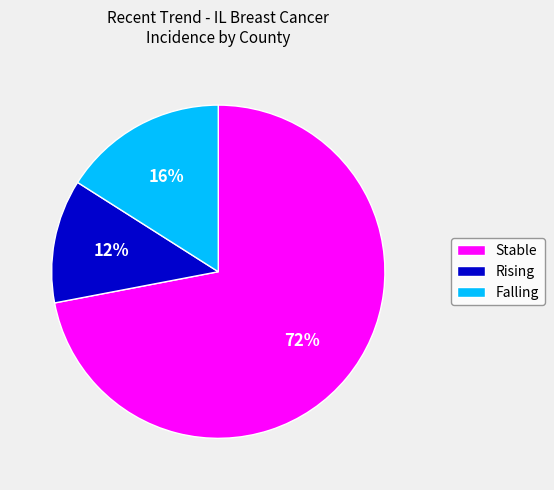

To the nearest percent, what is the average slice percentage?

33%